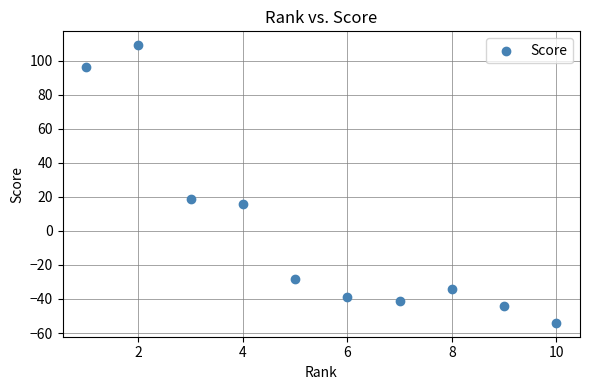

What Y value in the scatter plot is closest to 27?

19